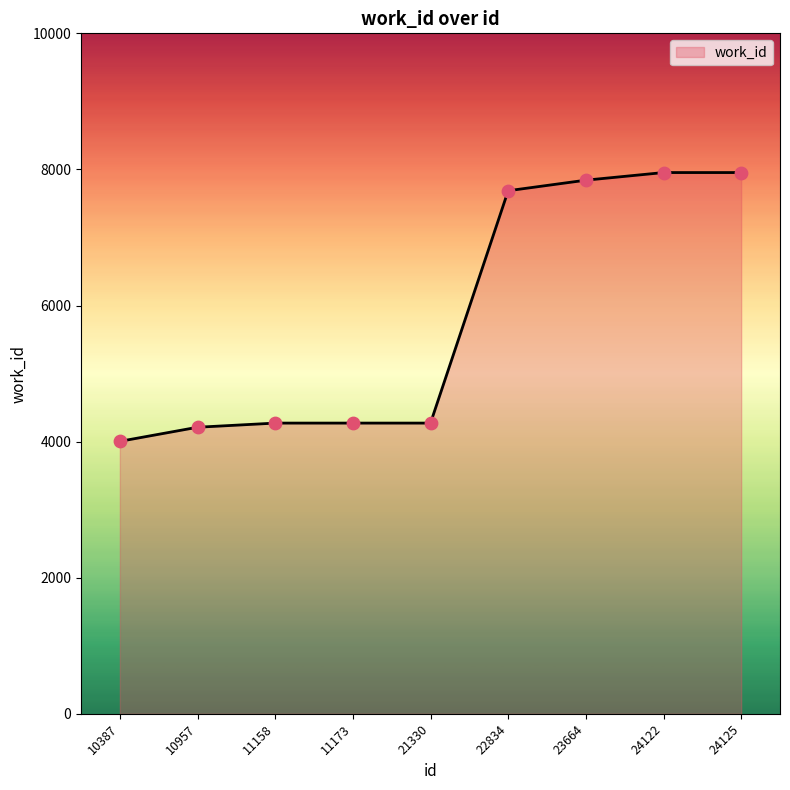

What is the ratio of the value at 11158 to the value at 21330?

1.0